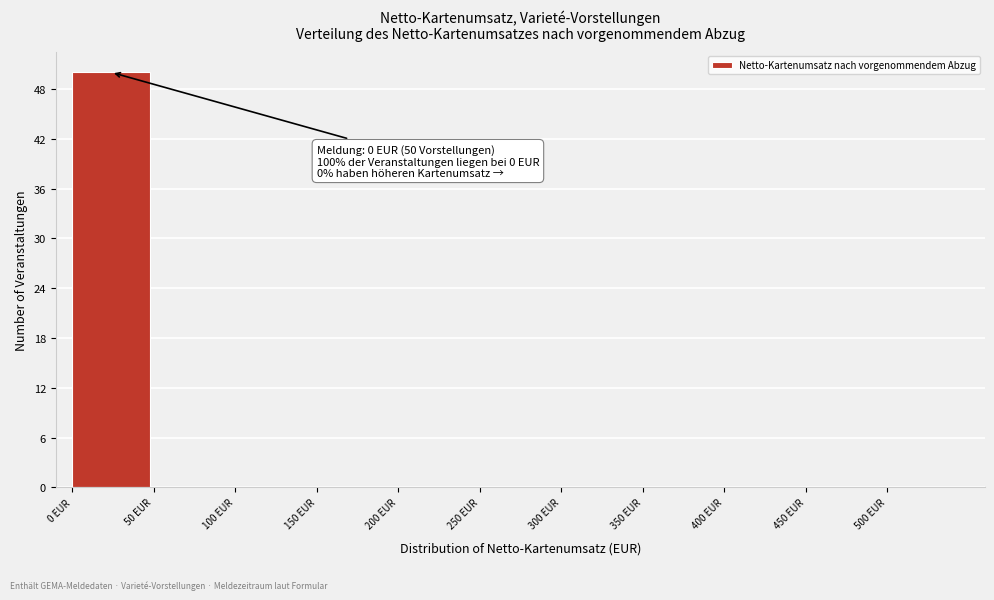

Which range on the x-axis has the tallest bar?

0 to 50